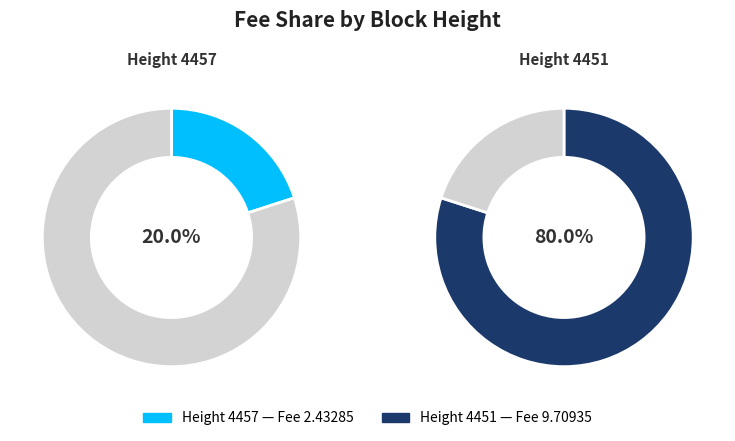

Count the number of slices in the pie.

2